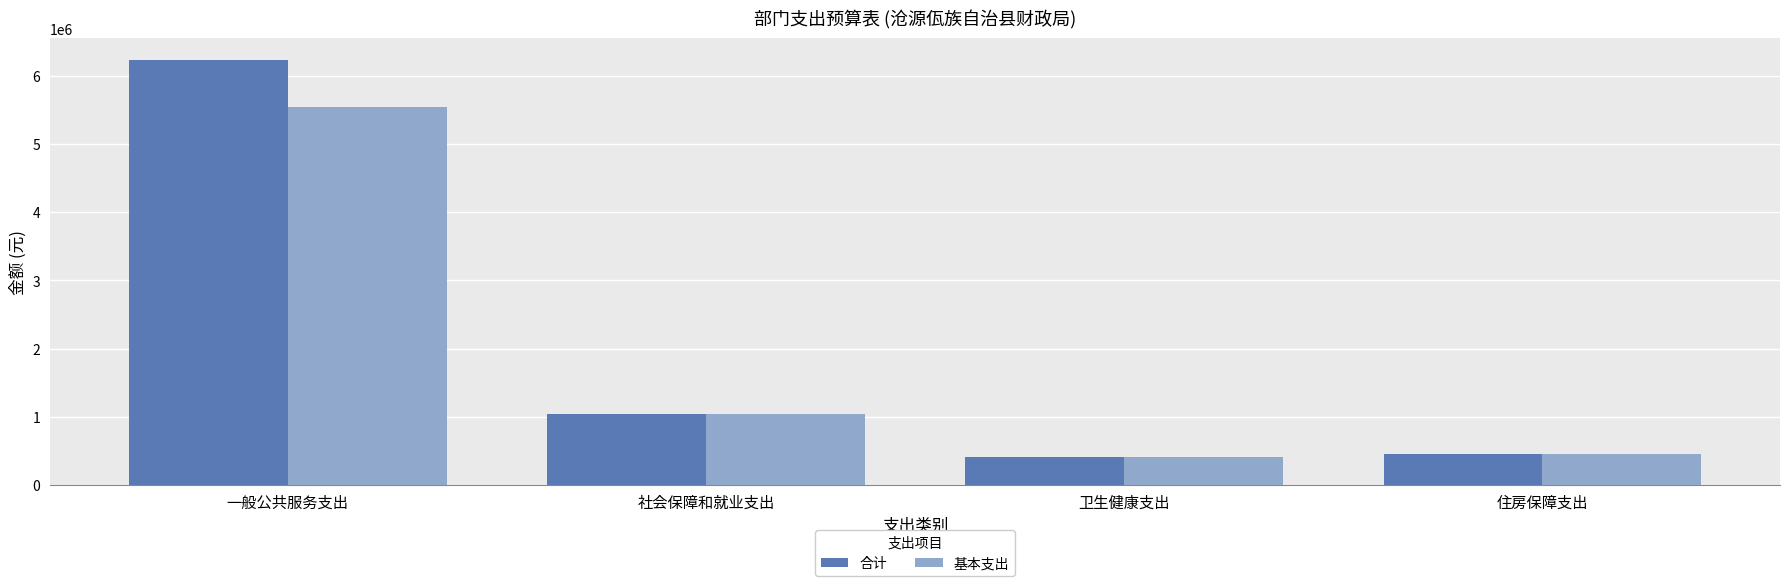

What is the difference between the maximum and minimum values in the 基本支出 series?

5142548.5